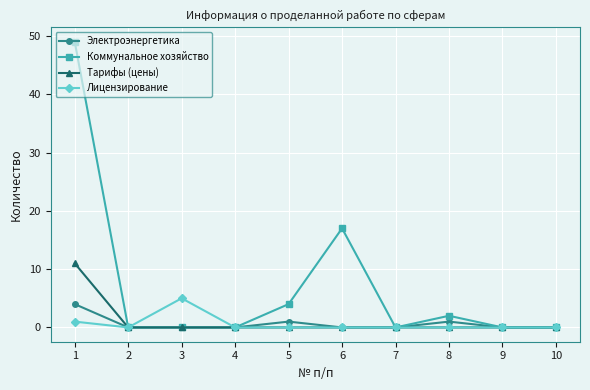

True or false: Коммунальное хозяйство has a value of 0 at 2.

True